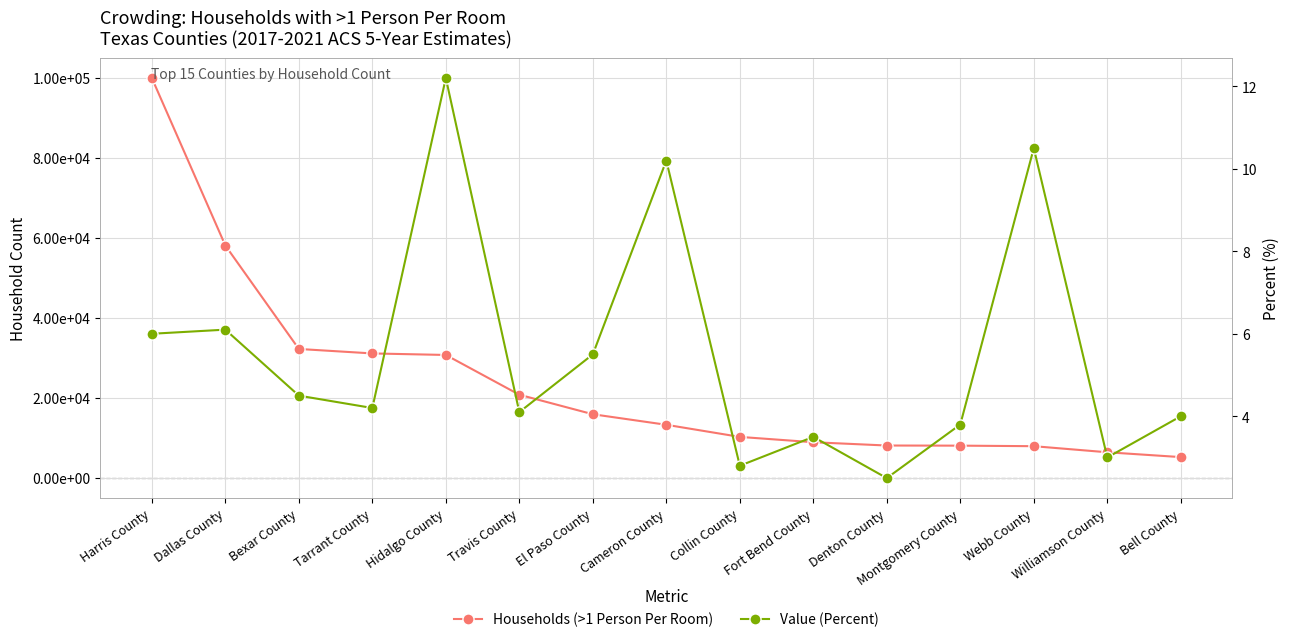

At which category does Value (Percent) reach its first local valley?

Tarrant County